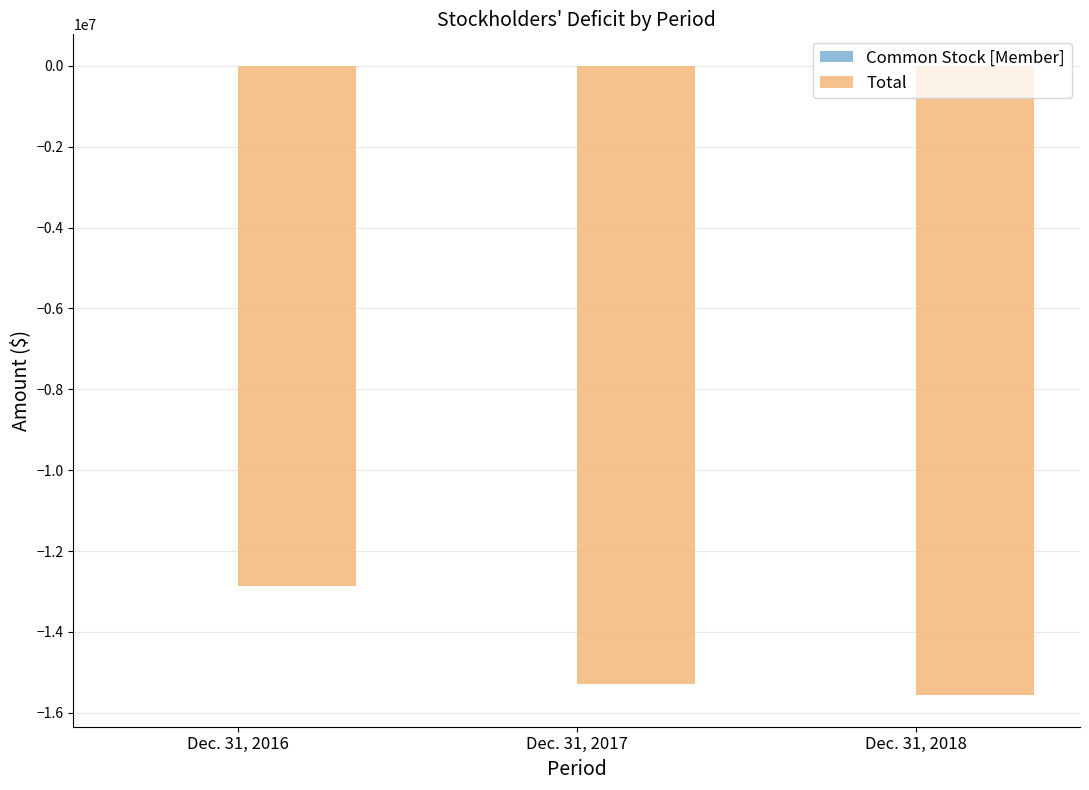

Does the chart contain stacked bars?

No